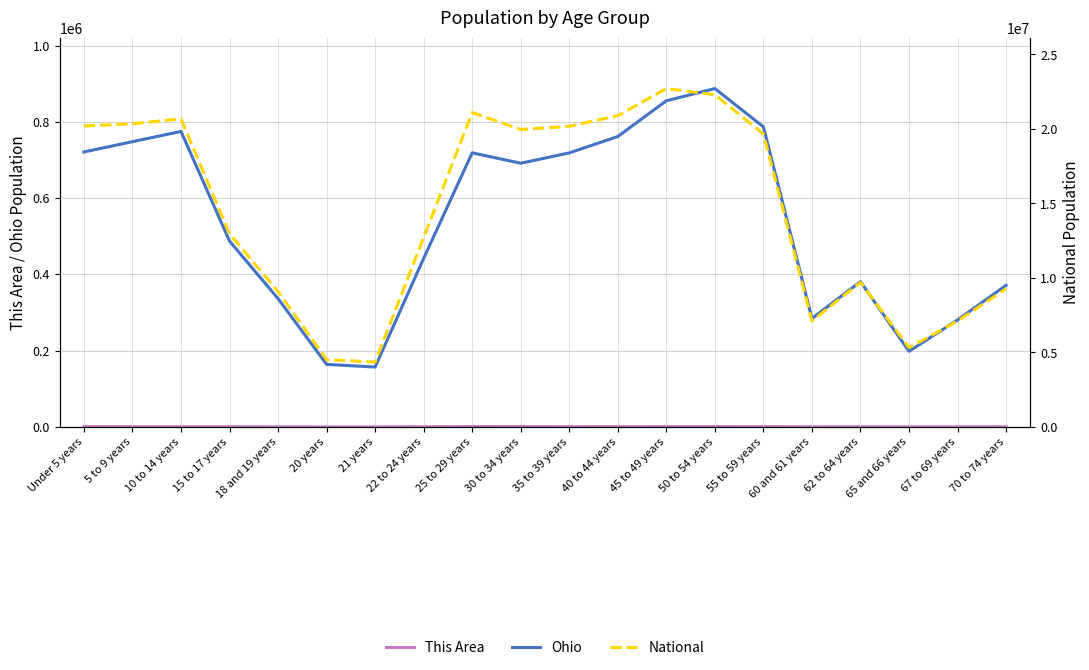

At which label does This Area reach its minimum?

20 years